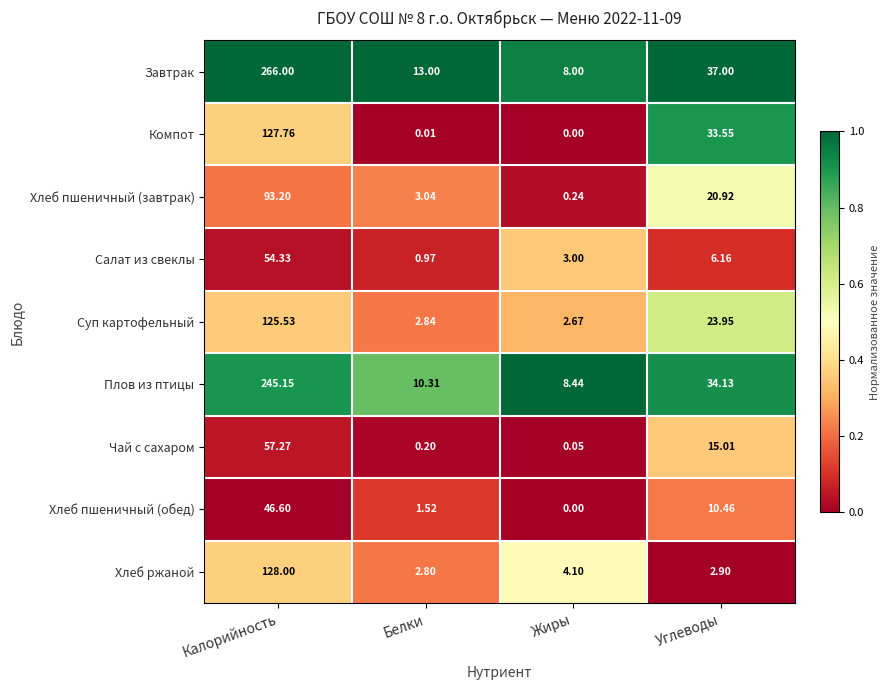

At which category is the sum across all series the highest?

Калорийность